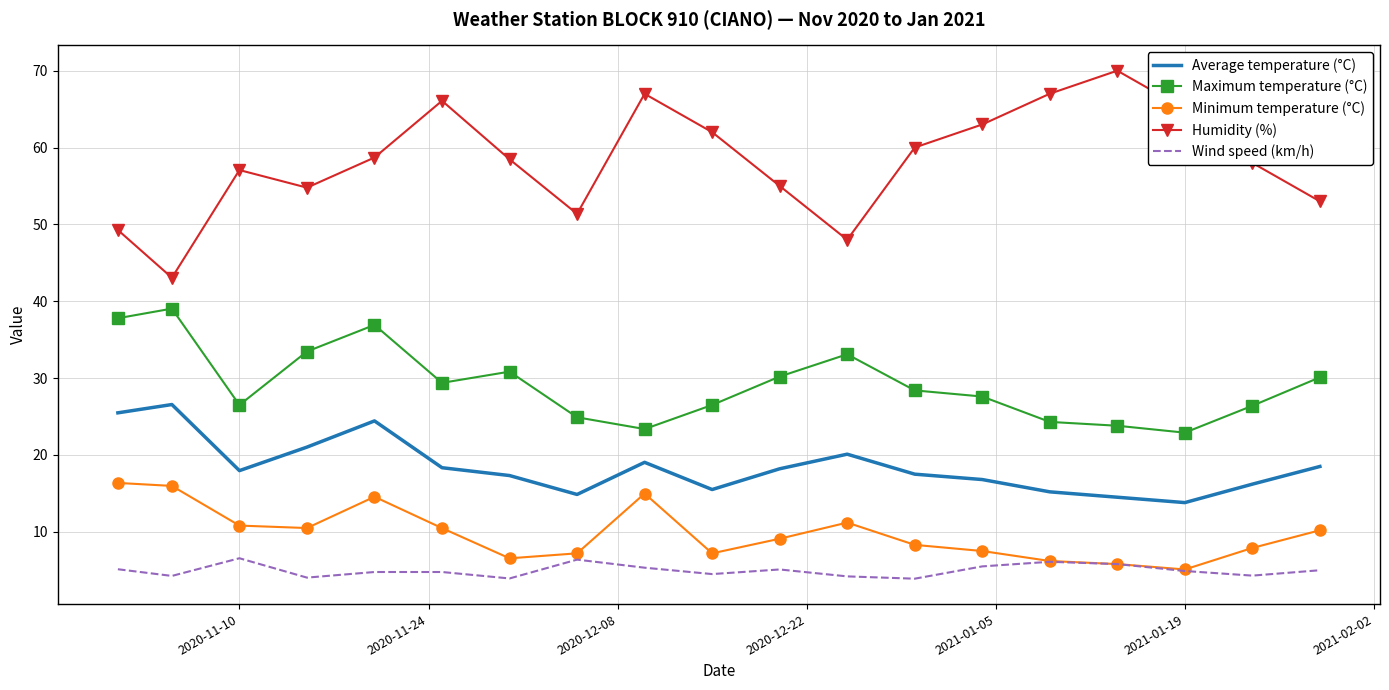

Which series has the largest range (max minus min)?

Humidity (%)